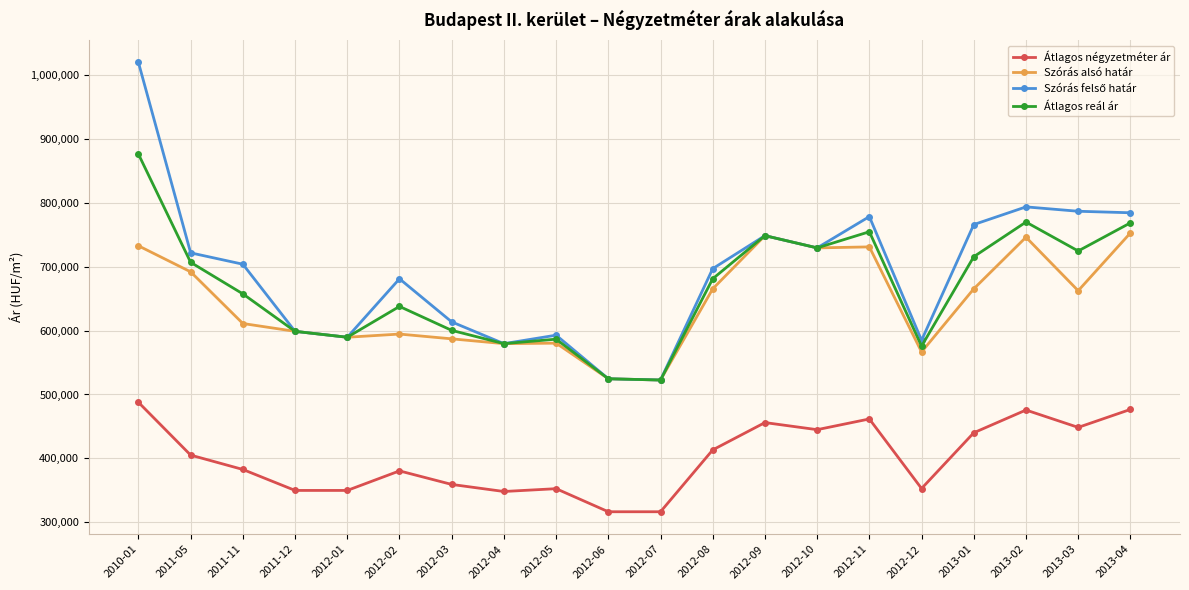

True or false: Szórás alsó határ has more than 0 interior local peaks.

True